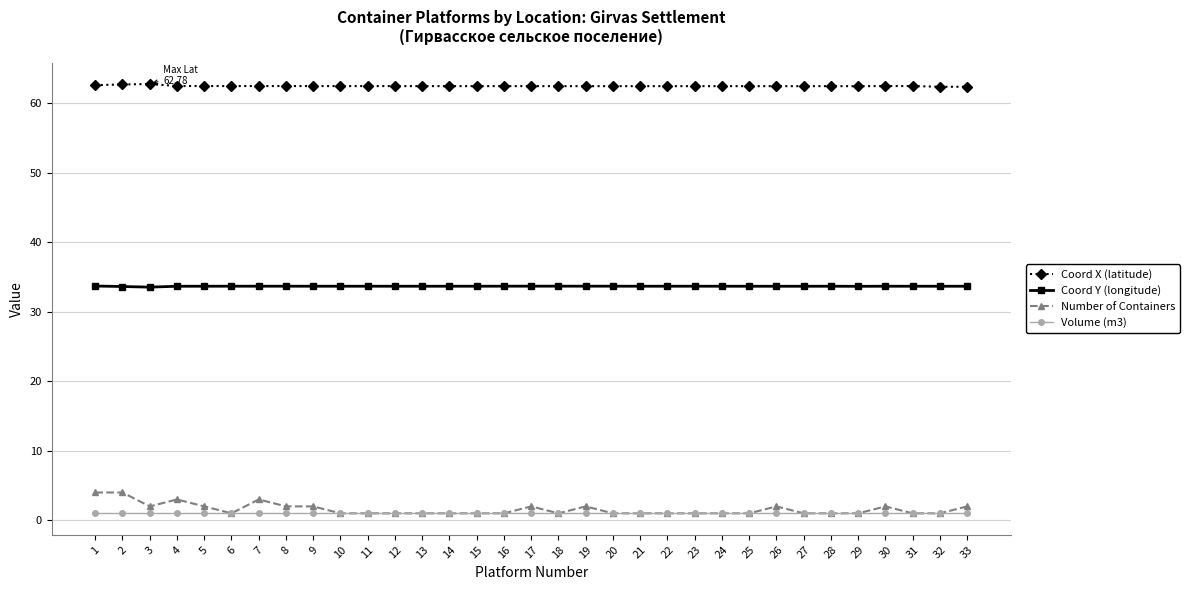

True or false: Coord Y (longitude) and Coord X (latitude) intersect in this chart.

False